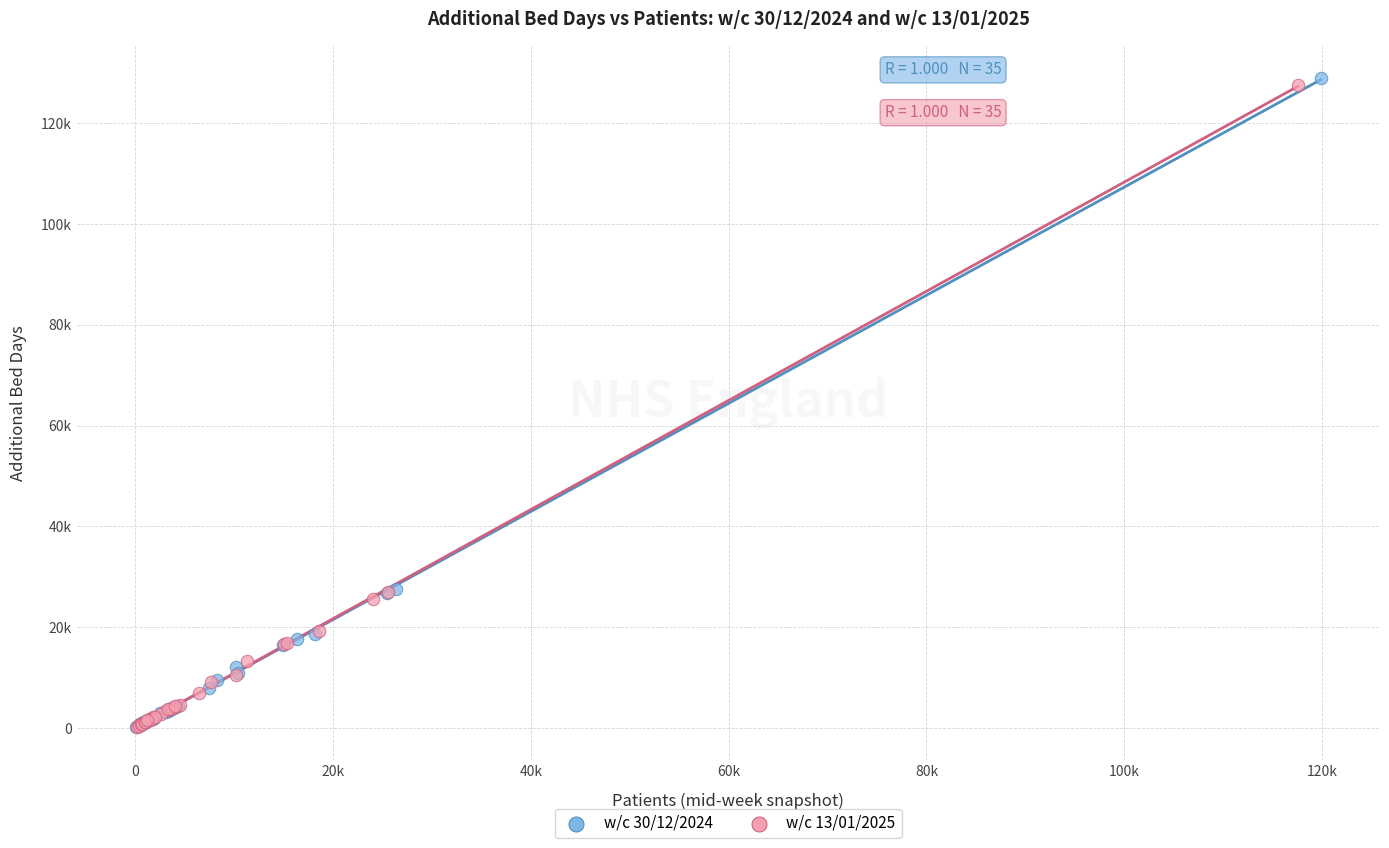

Which series has the largest Y range (max minus min)?

w/c 30/12/2024